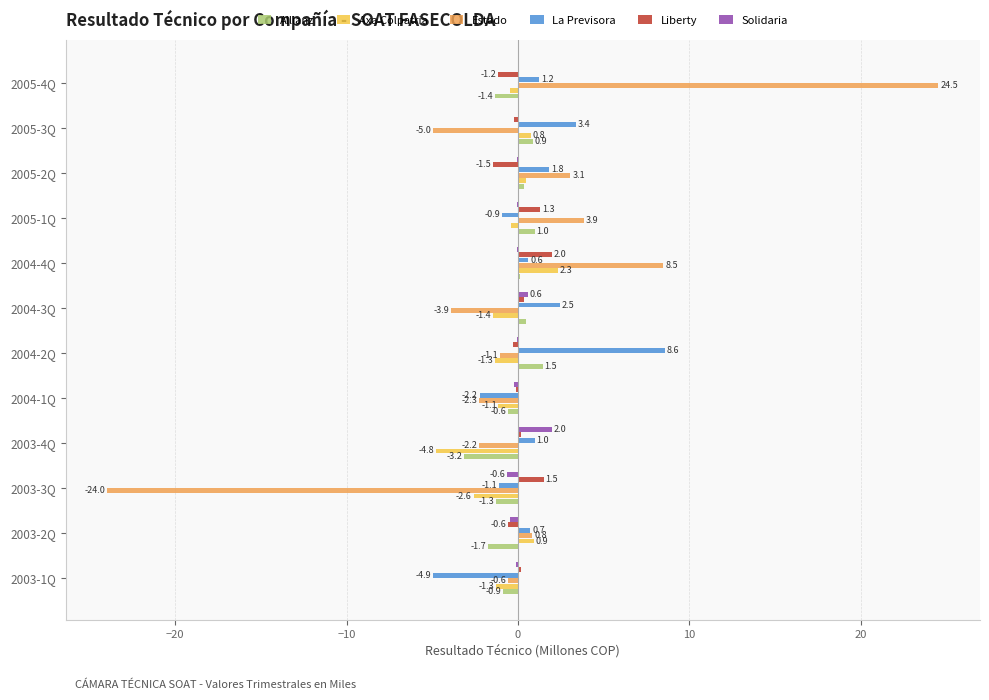

Which series has the largest total across all categories?

La Previsora